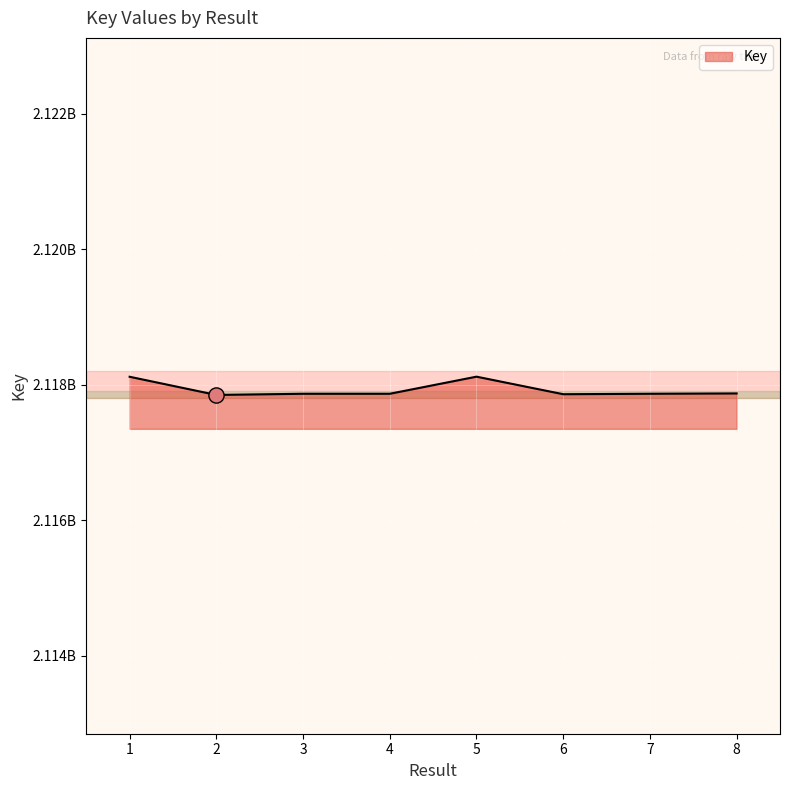

What is the change in value from 3 to 7?

-13